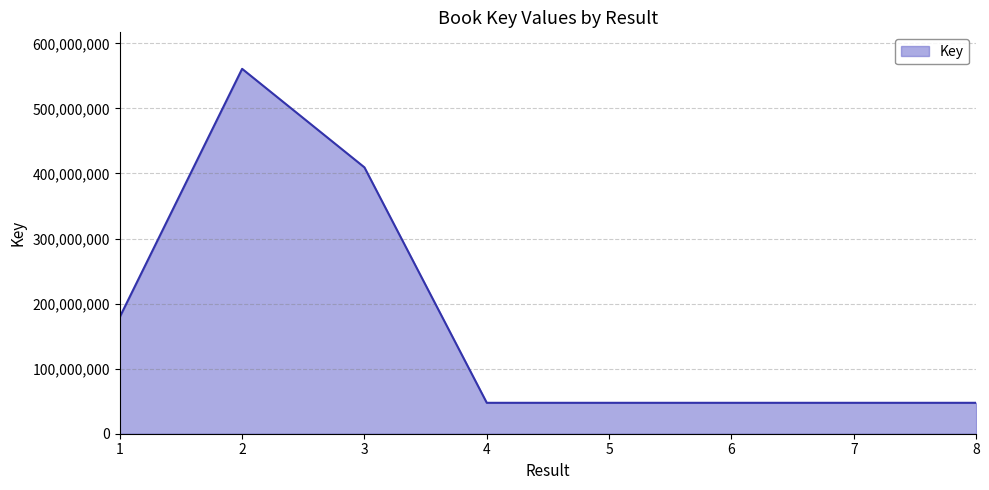

The chart shows a value of 132287901 at 3. True or false?

False